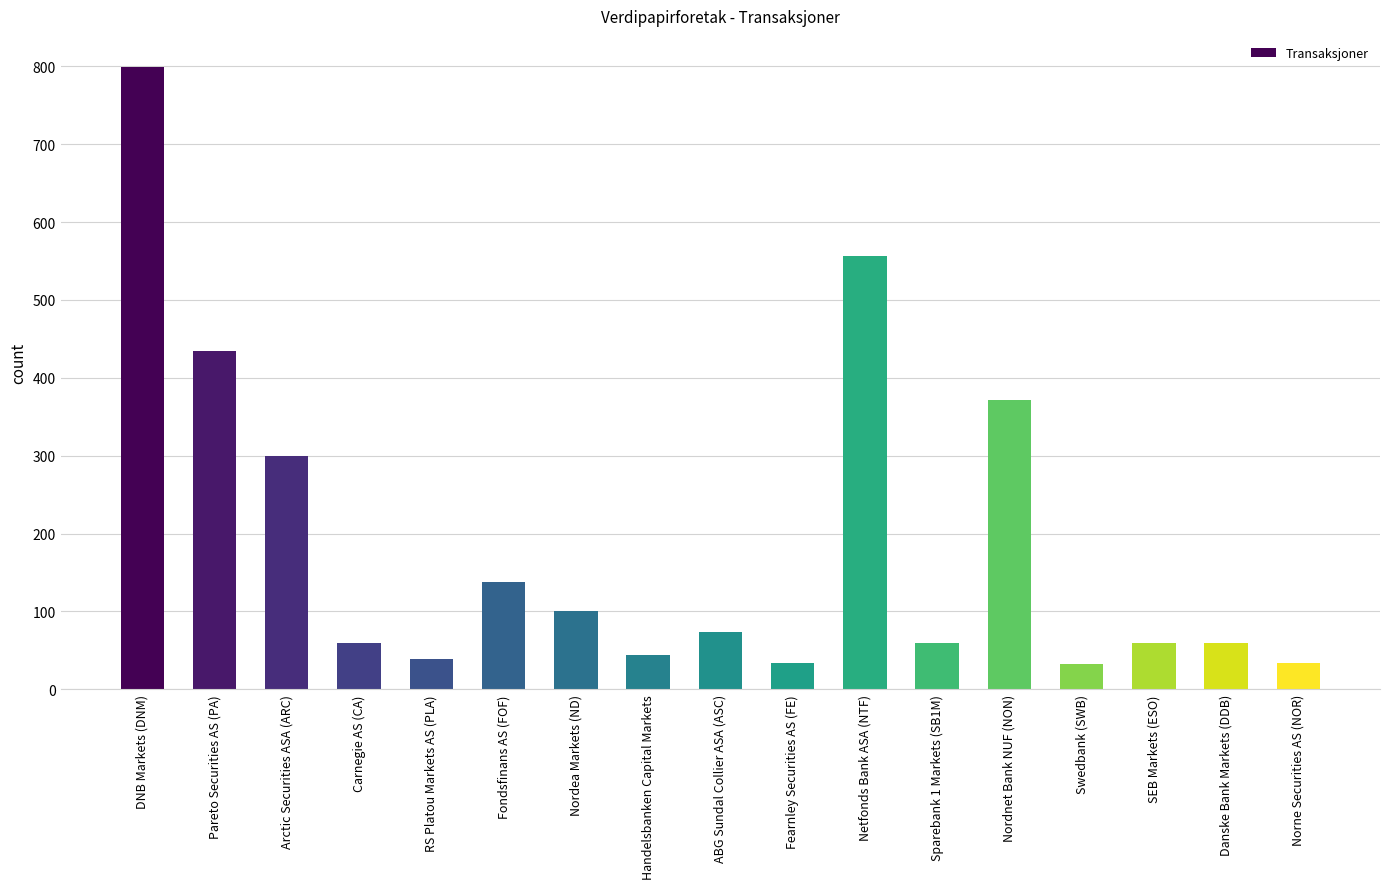

Is it true that the value at Swedbank (SWB) is 32?

True